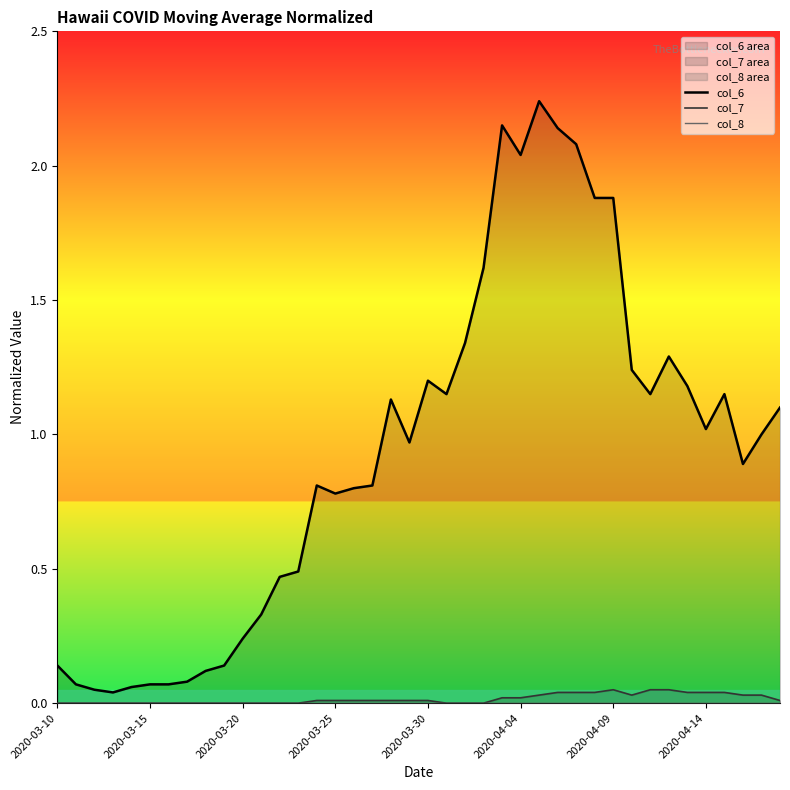

Does the chart display data point markers on the line(s)?

No